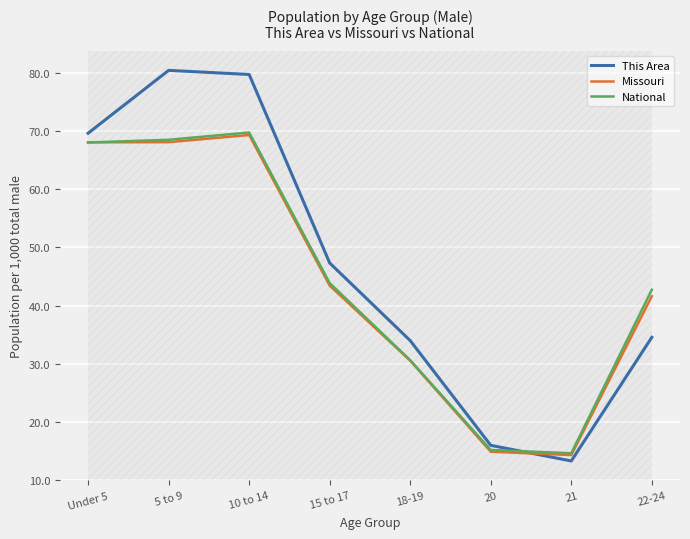

Where is This Area nearest to the value 46?

15 to 17